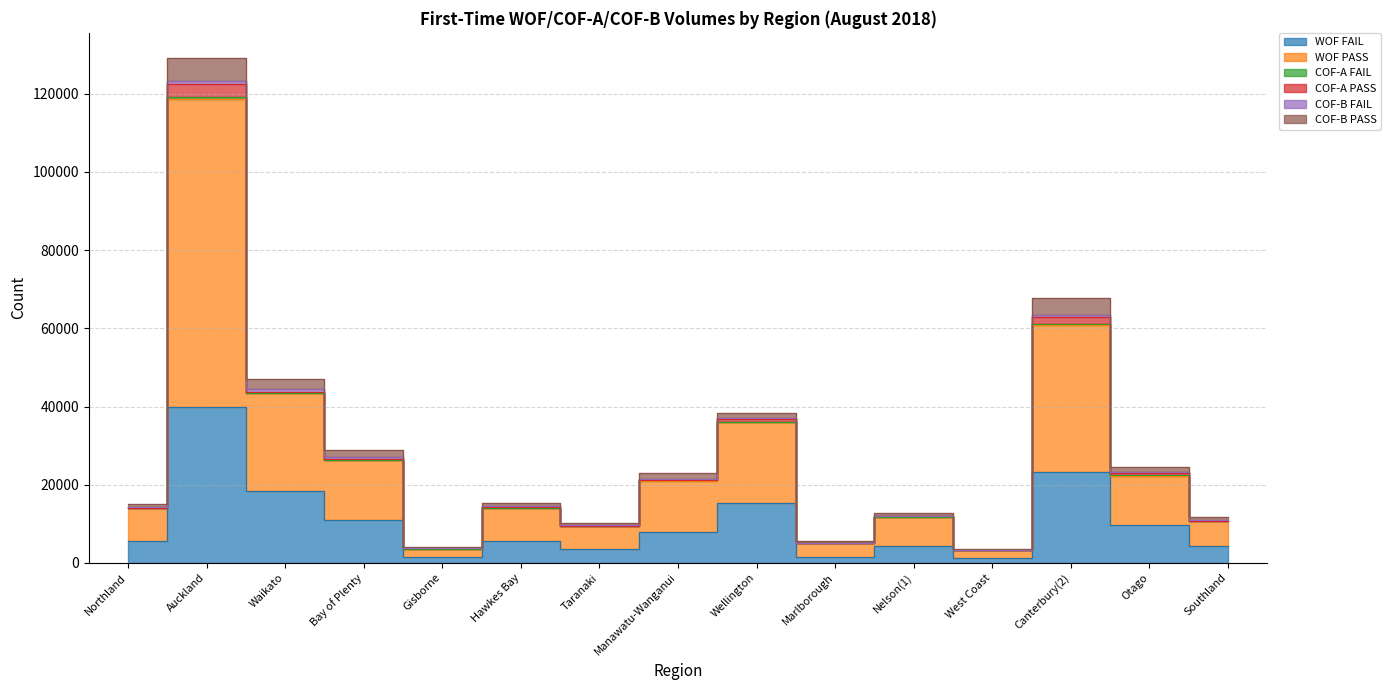

Reading right to left, list all the values displayed in this chart.

WOF FAIL: 4396	9816	23230	1131	4218	1498	15229	7796	3477	5586	1593	11063	18373	39785	5614
WOF PASS: 6327	12411	37643	2034	7543	3541	20758	13265	5888	8518	2068	15228	24981	78801	8330
COF-A FAIL: 13	126	269	6	35	6	131	31	9	33	7	47	80	604	45
COF-A PASS: 59	657	1661	23	143	58	647	145	91	136	21	252	220	3249	93
COF-B FAIL: 127	236	675	47	137	70	242	224	124	192	68	469	775	861	293
COF-B PASS: 884	1305	4366	253	680	338	1265	1510	728	924	279	1707	2665	5839	805